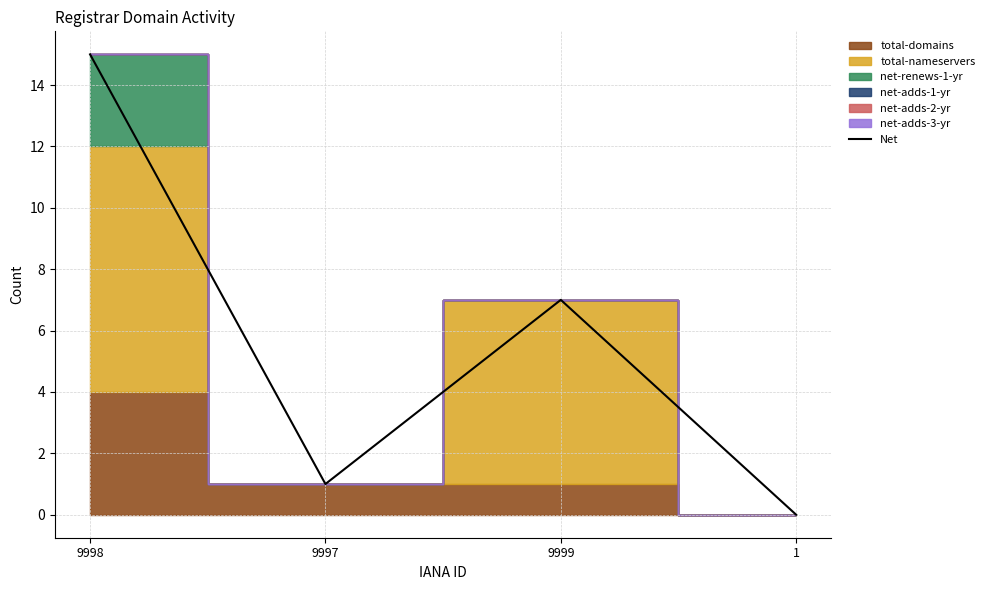

Between 1 and 9999, which is larger?

9999